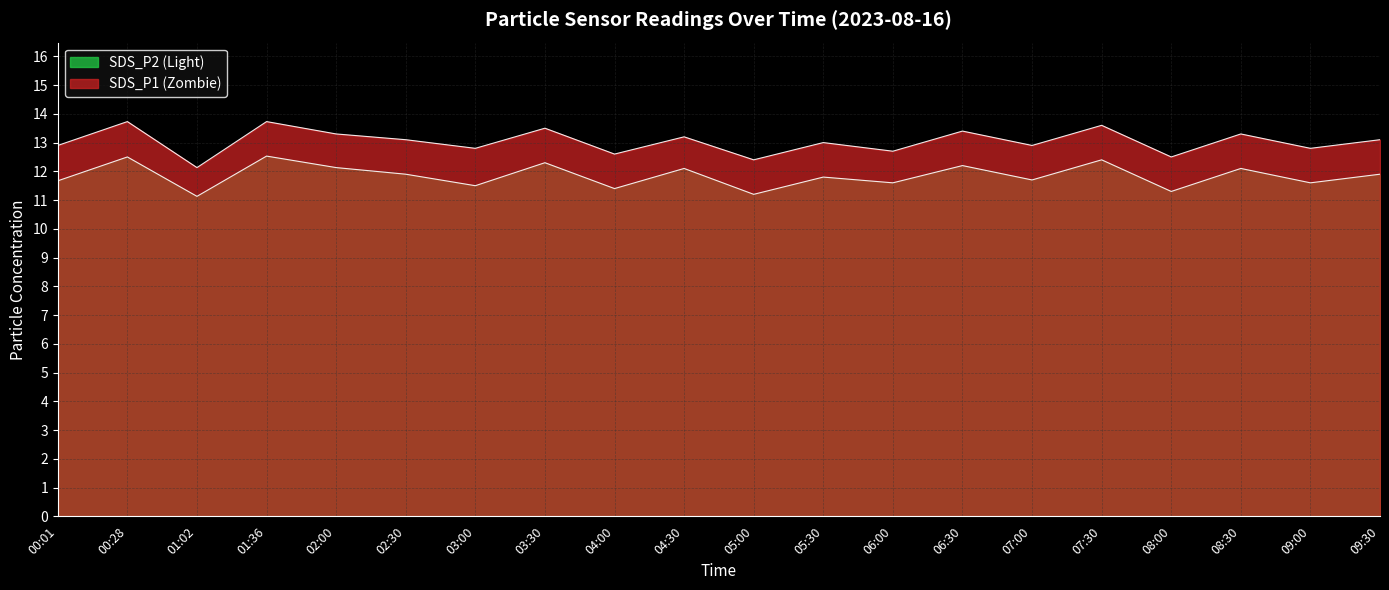

True or false: SDS_P2 has a value of 16.9 at 01:36.

False